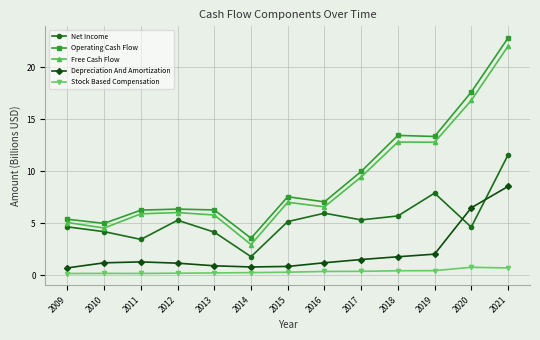

What is the total value across all series at 2018?

34.1